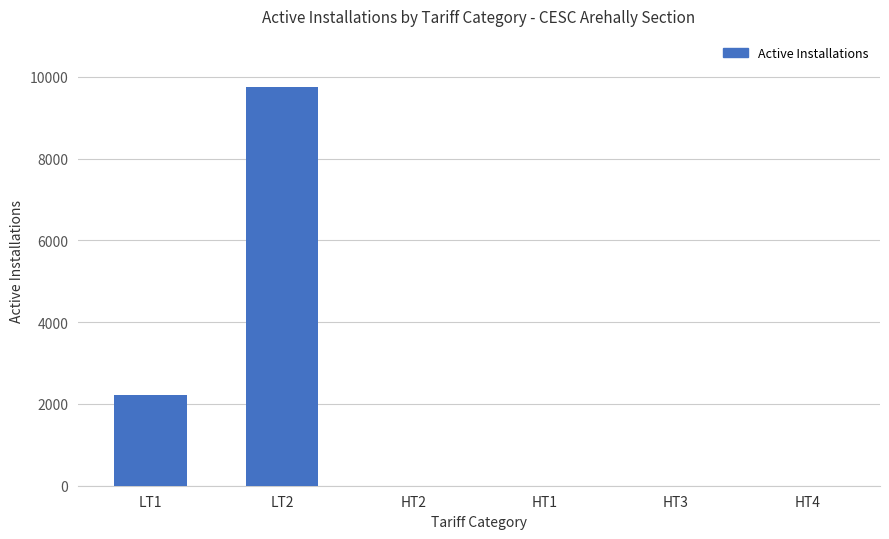

What is the maximum value shown in the chart?

9759